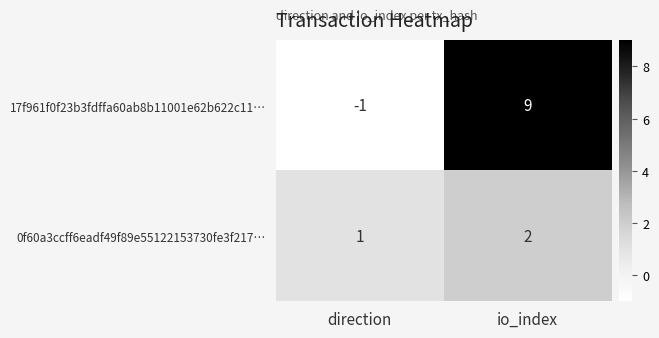

At which category is the sum across all series the highest?

io_index